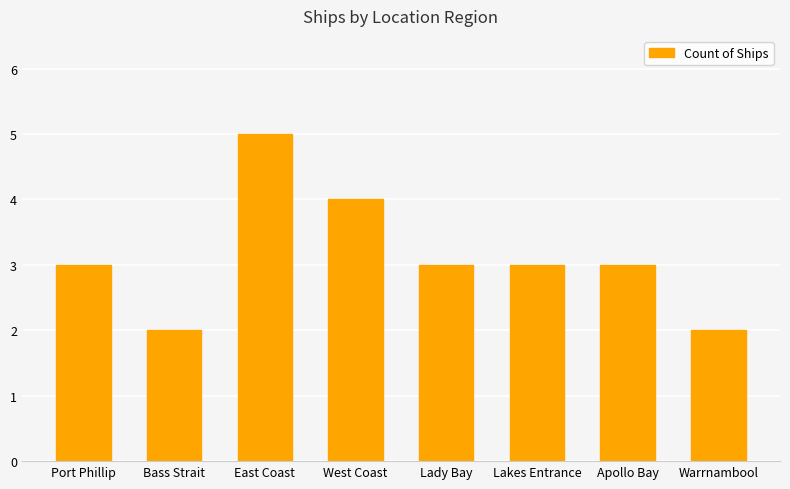

What is the value of the 7th bar from the left?

3